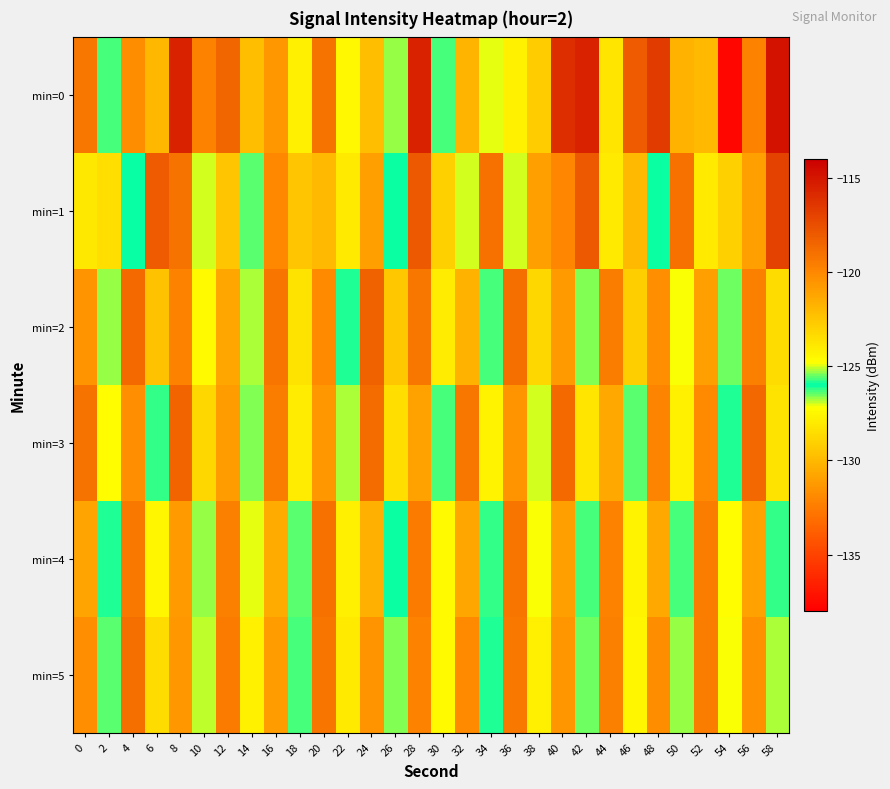

Which series has the widest spread of values?

min=0